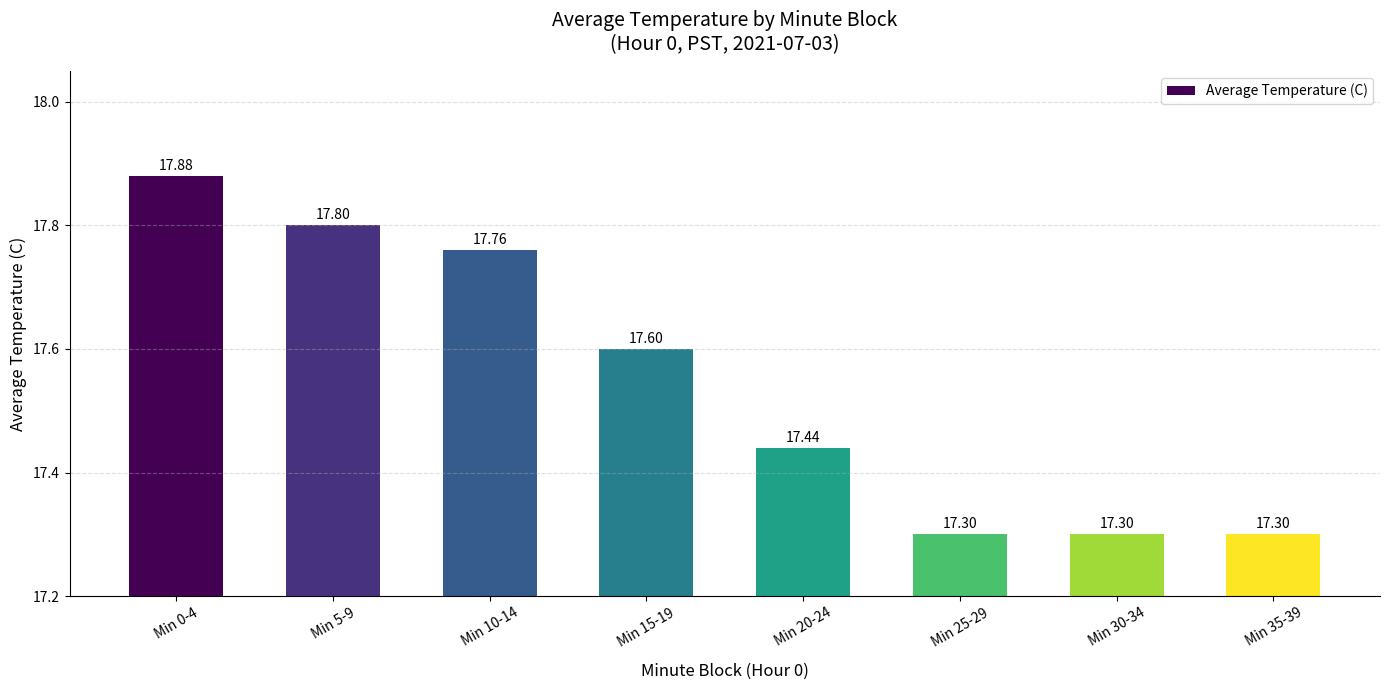

What is the greatest value displayed?

17.9